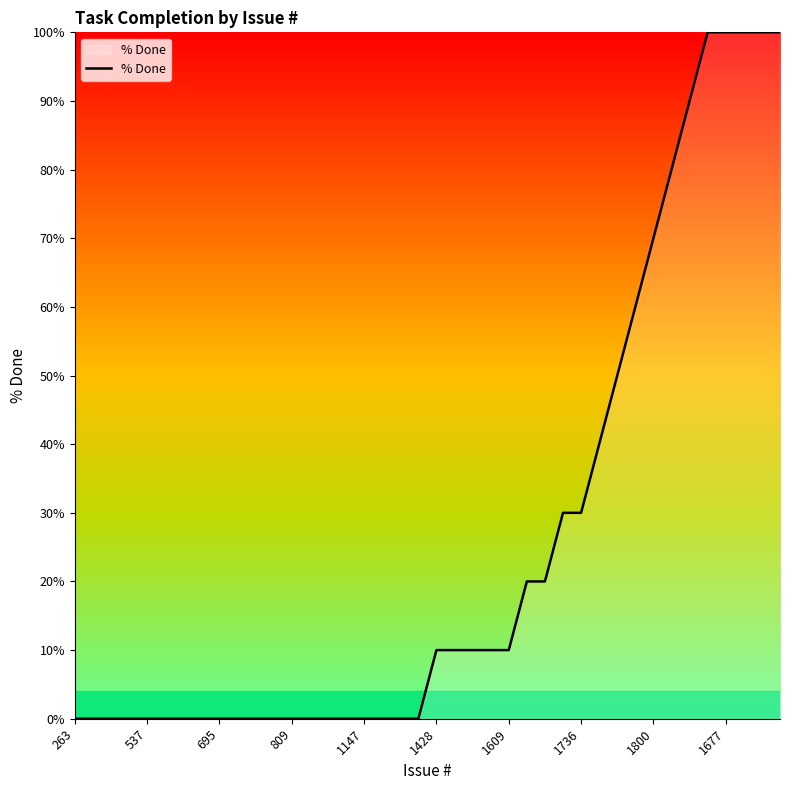

Does the chart display data point markers on the line(s)?

No